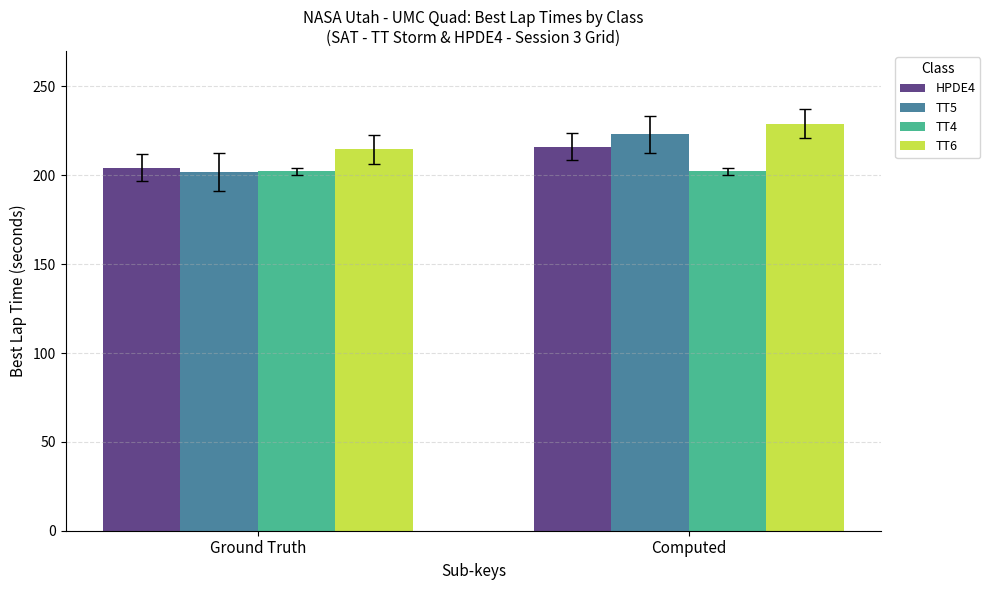

What is the label of the 1st bar from the left?

Ground Truth